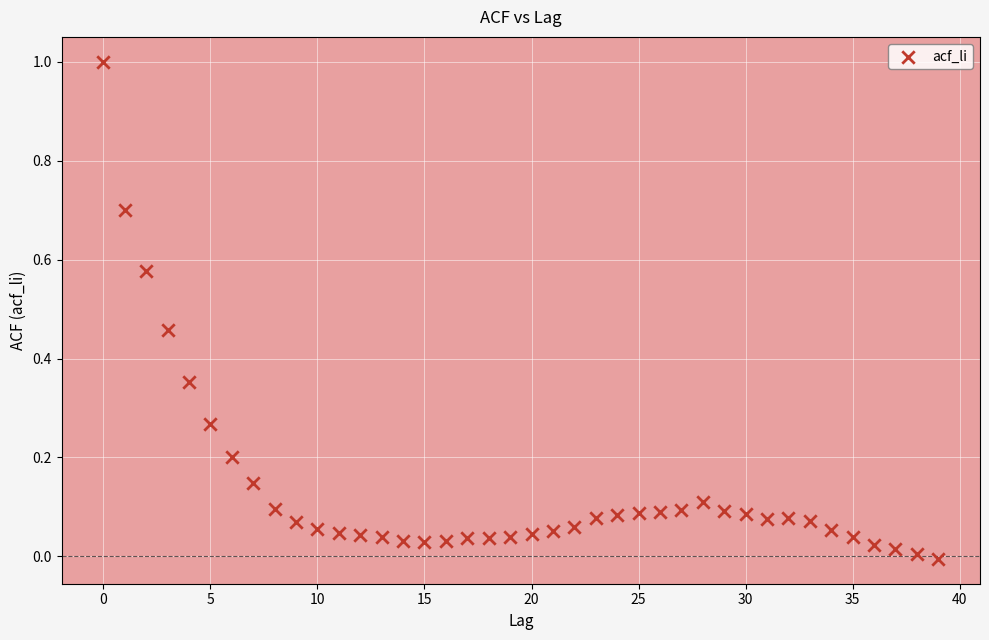

What is the range of Y values (max minus min)?

1.0